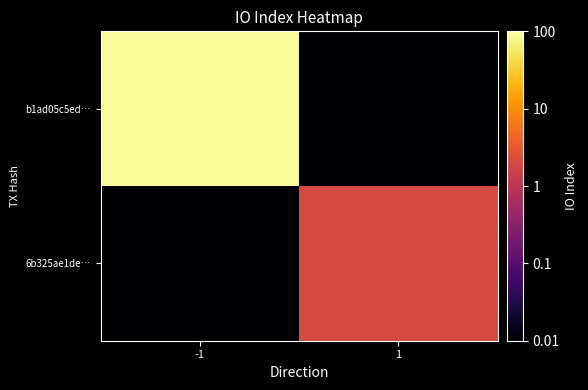

How many series are shown in this chart?

2